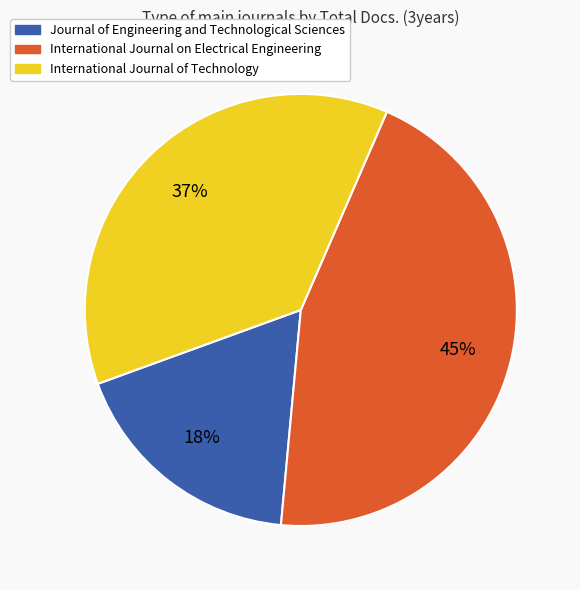

Is it true that International Journal of Technology is 45% of the pie?

False